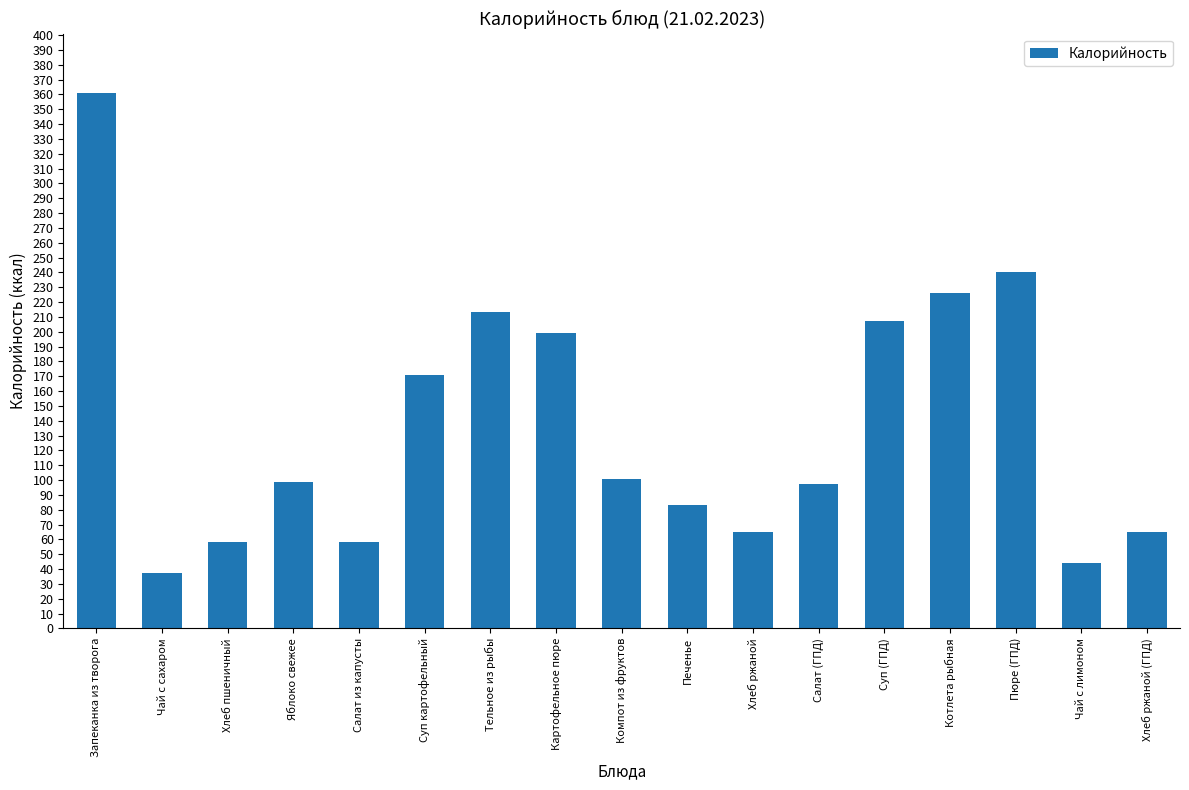

What is the sum of all values?

2324